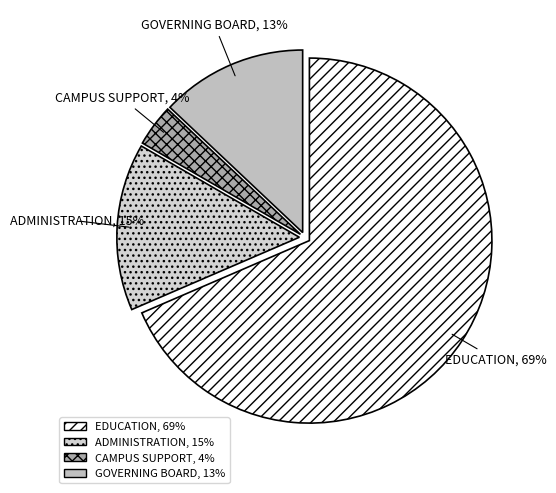

How many segments does this pie chart have?

4